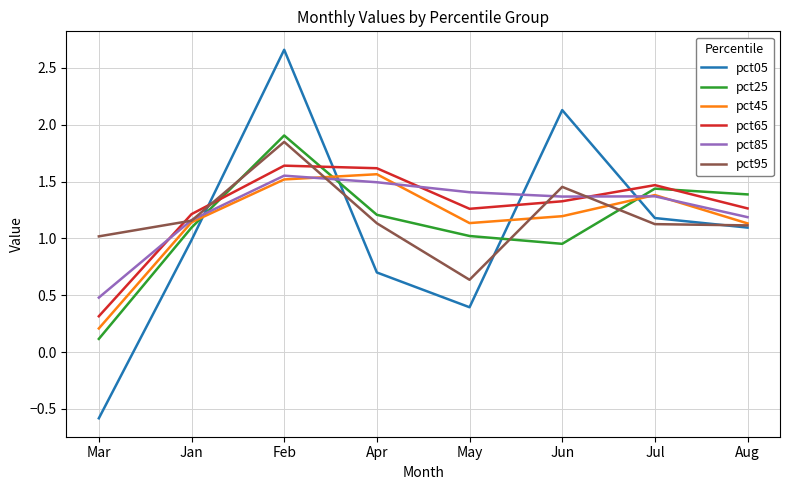

What is the total value across all series at Jul?

8.0